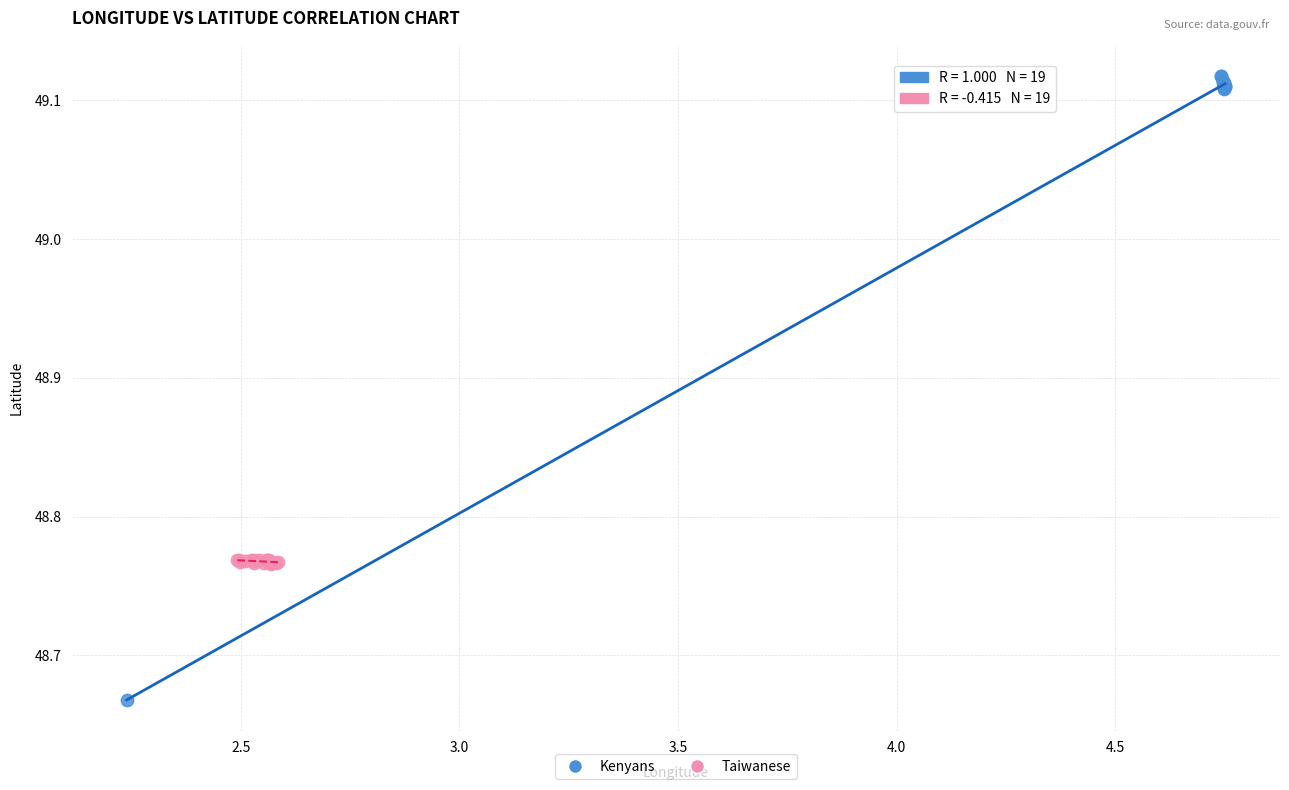

Which series has the widest spread of Y values?

Kenyans